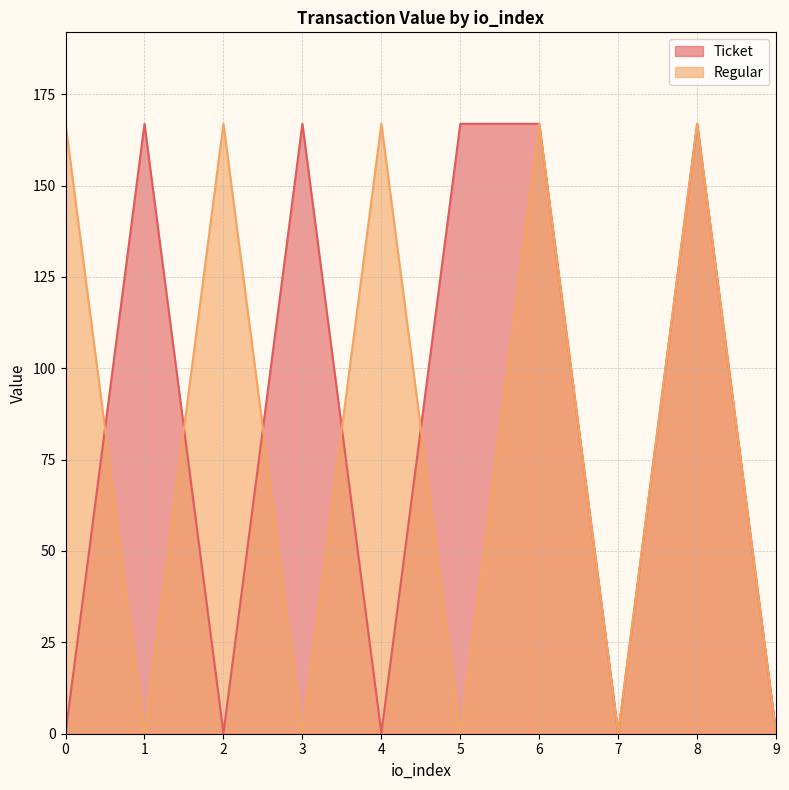

Which category has the highest value in the Ticket series?

1